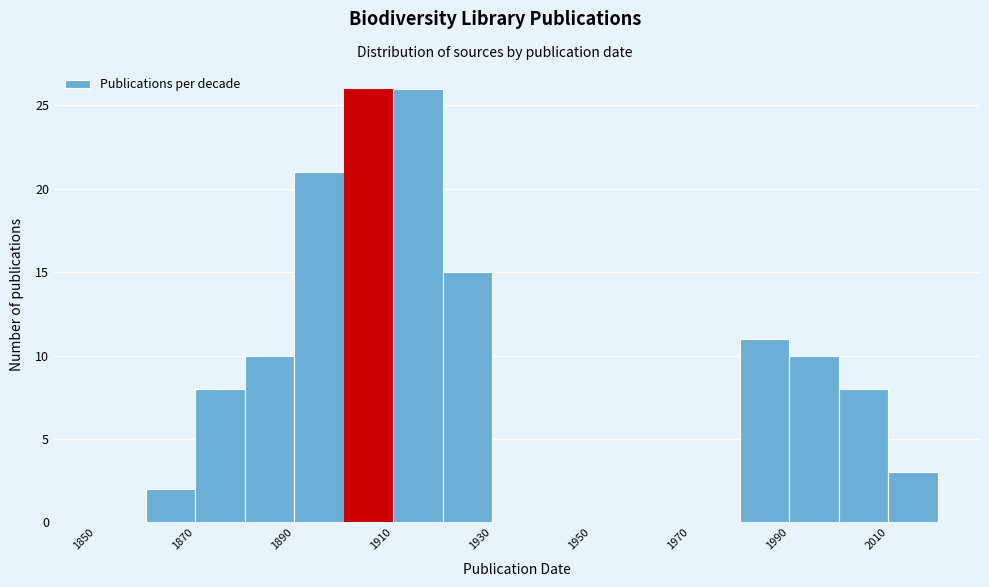

Reading left to right, list every bar in this chart as the range it spans on the x-axis followed by its height. The values are not printed on the chart, so give them approximately, as read against the axis.

1850 to 1860: 0
1860 to 1870: 2
1870 to 1880: 8
1880 to 1890: 10
1890 to 1900: 21
1900 to 1910: 26
1910 to 1920: 26
1920 to 1930: 15
1930 to 1940: 0
1940 to 1950: 0
1950 to 1960: 0
1960 to 1970: 0
1970 to 1980: 0
1980 to 1990: 11
1990 to 2000: 10
2000 to 2010: 8
2010 to 2020: 3